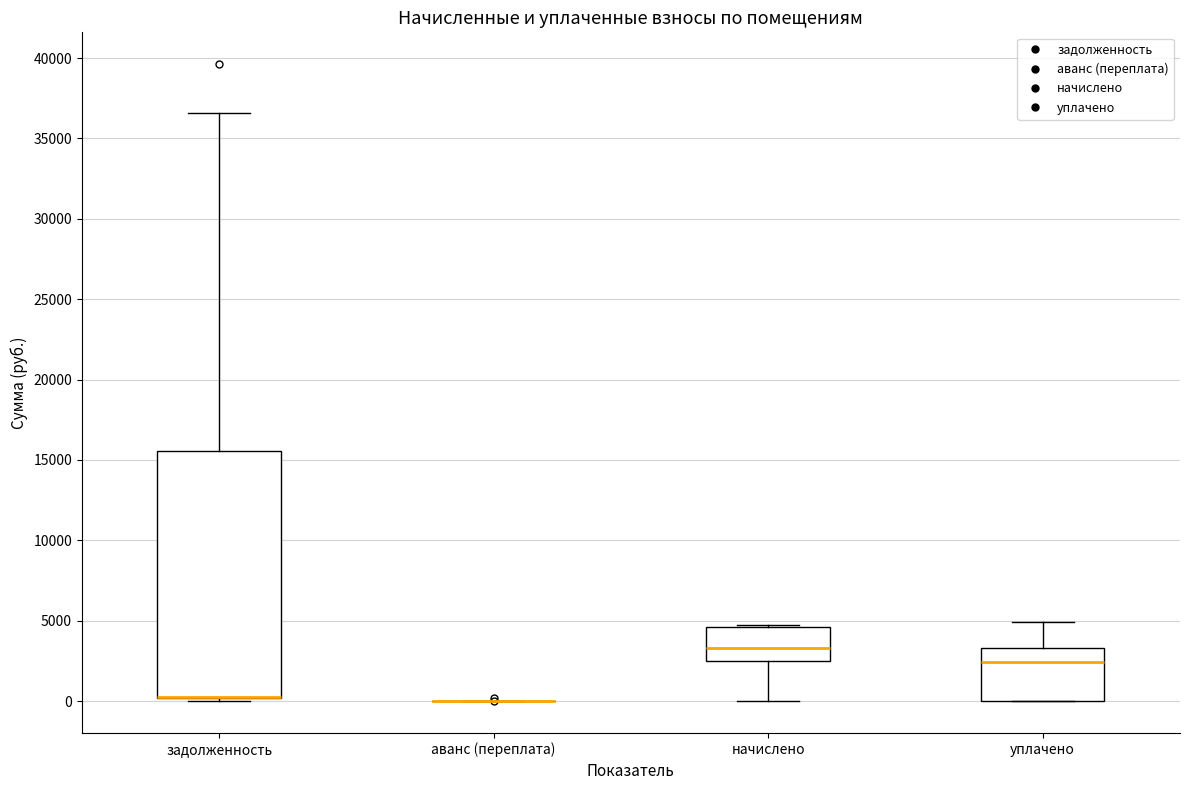

Reading left to right, transcribe this box plot: for each box, give where its median line is, the range the box spans, and where its two whiskers end, as read against the y-axis. The values are not printed on the chart, so give them approximately, as read against the axis.

задолженность: median 500 (drawn on the box's lower edge), box 0 to 15500, whiskers 0 (just below the box's lower edge) to 36500
аванс (переплата): box collapsed to a line at 0, whiskers 0 to 0
начислено: median 3500, box 2500 to 4500, whiskers 0 to 4500
уплачено: median 2500, box 0 to 3500, whiskers 0 to 5000